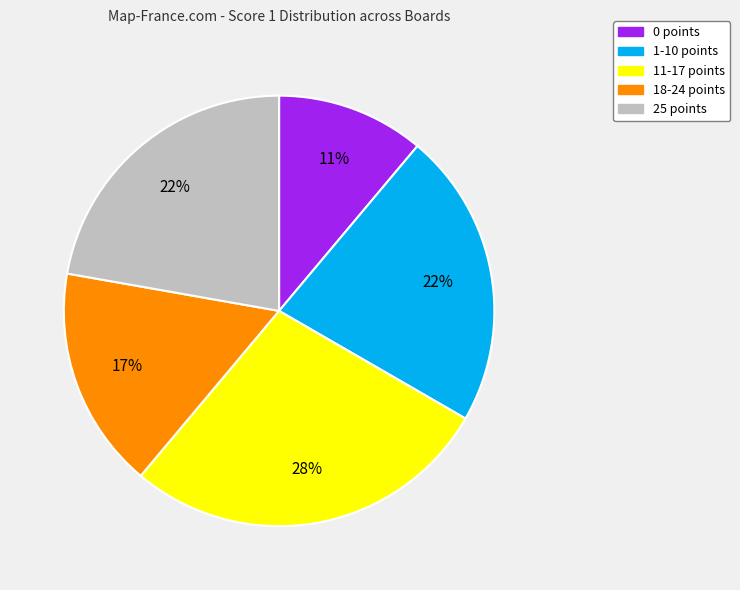

To the nearest percent, what is the difference between the largest and smallest slice percentages?

17%